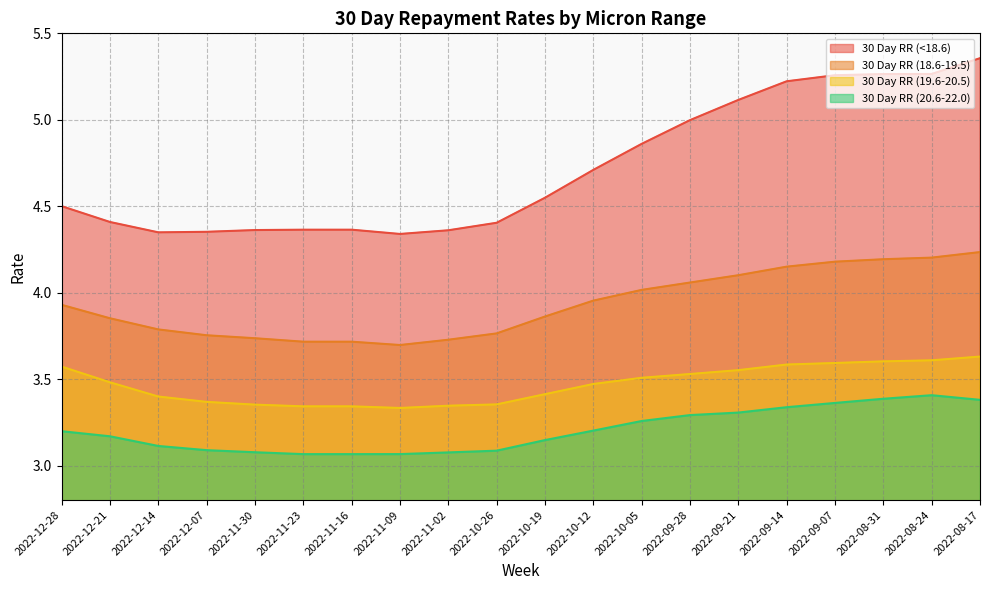

Is it true that 30 Day RR (<18.6) equals 1.9 at 2022-11-30?

False